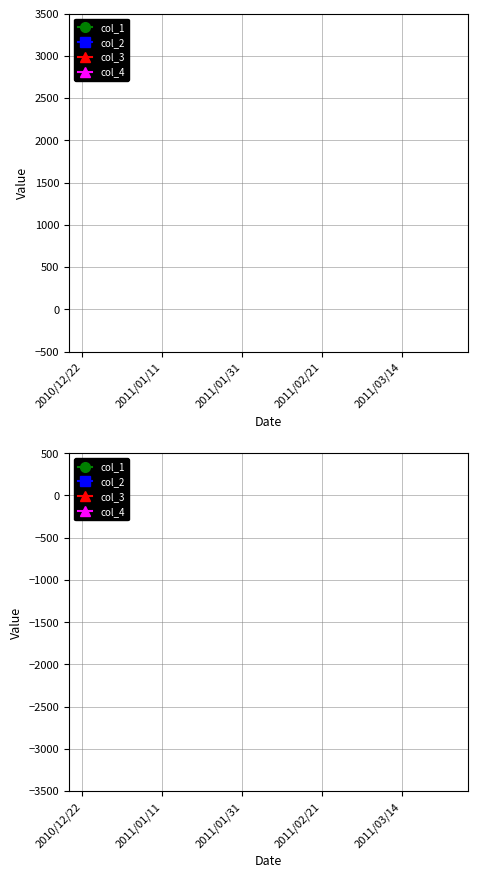

True or false: col_1 and col_2 cross at least once.

False